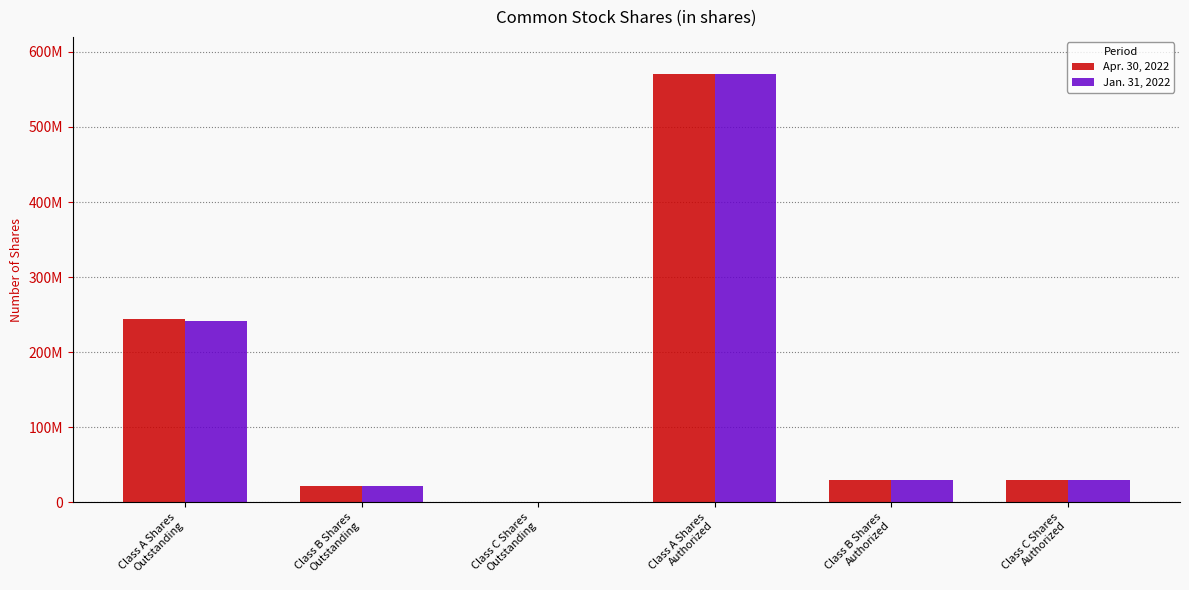

What is the average value of the Apr. 30, 2022 series?

149321850